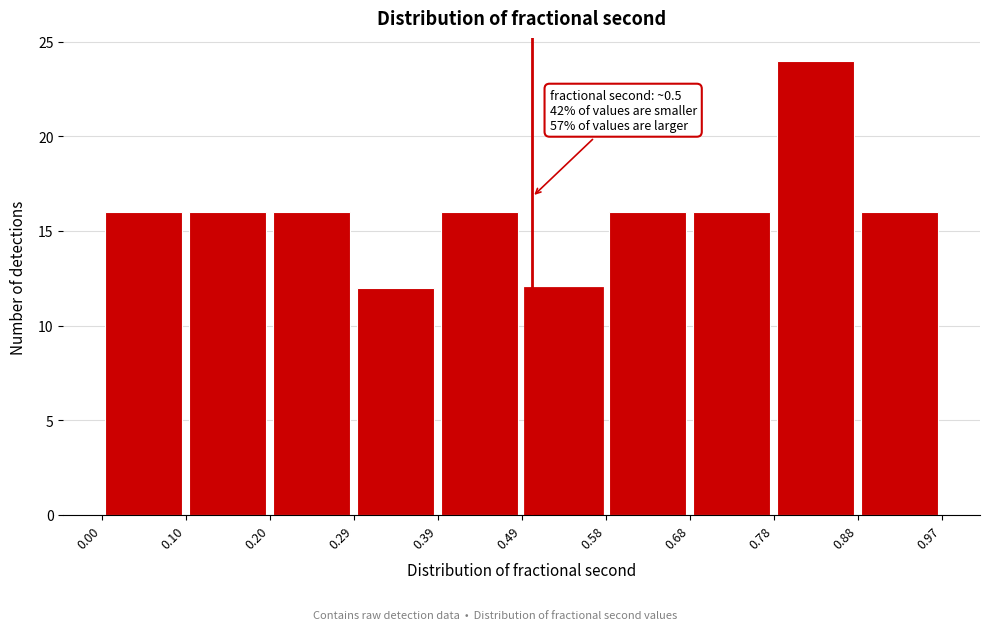

Over which range of the x-axis is the bar tallest?

0.78 to 0.88